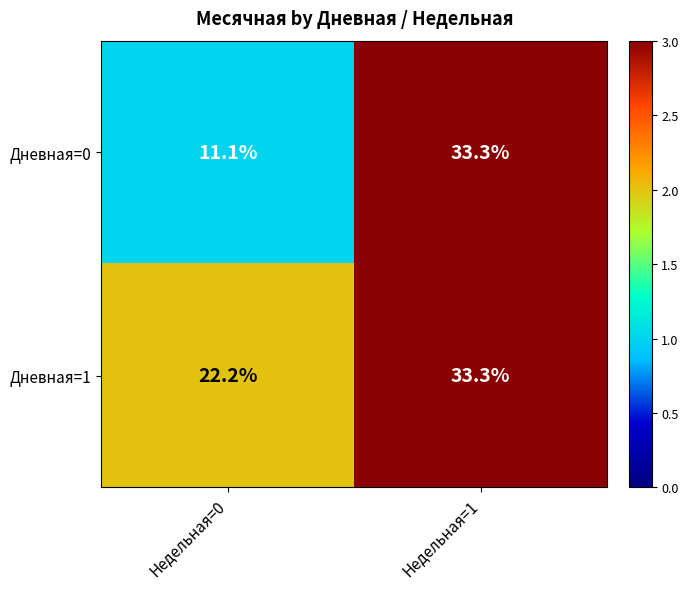

What is the smallest value displayed?

11.1